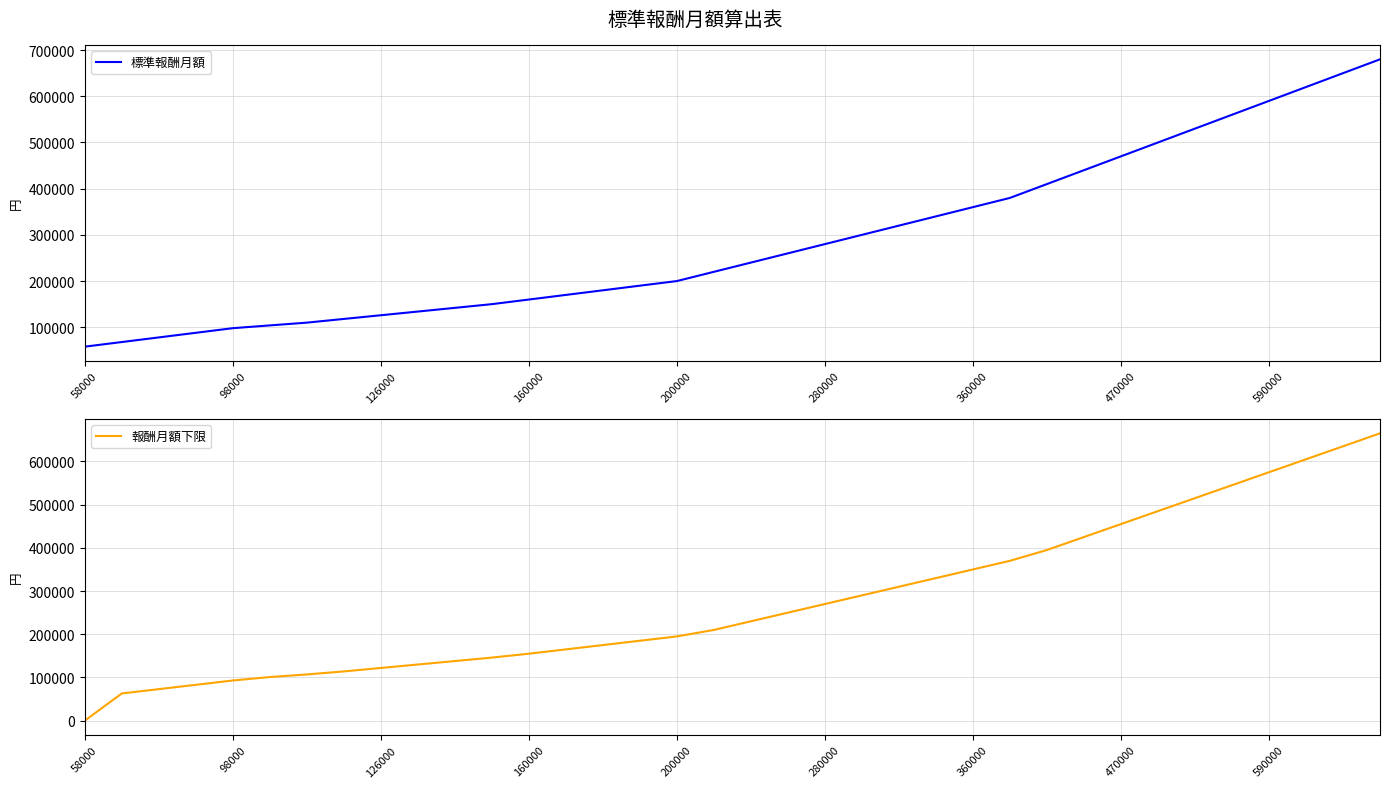

At how many categories does at least one series exceed 399311?

10